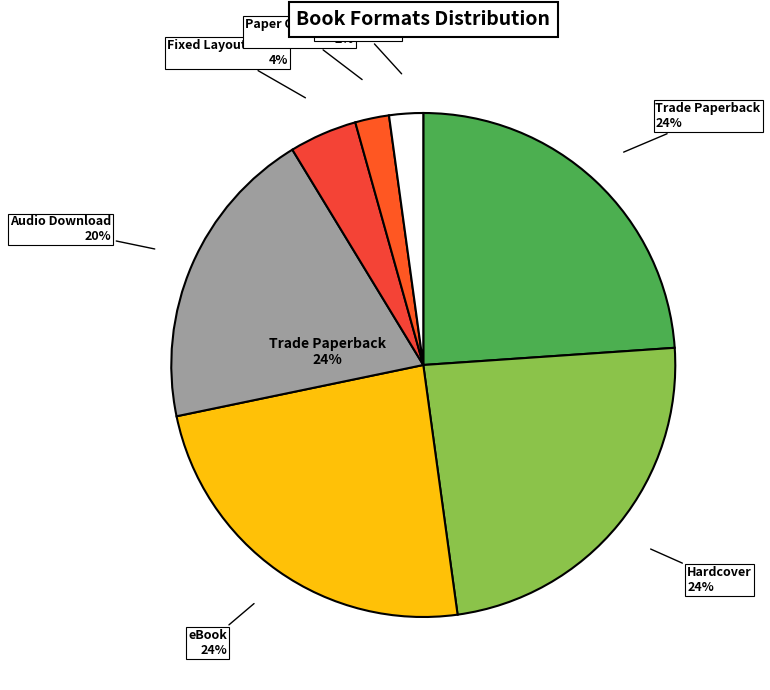

Does Audio Download account for over 50% of the chart?

No